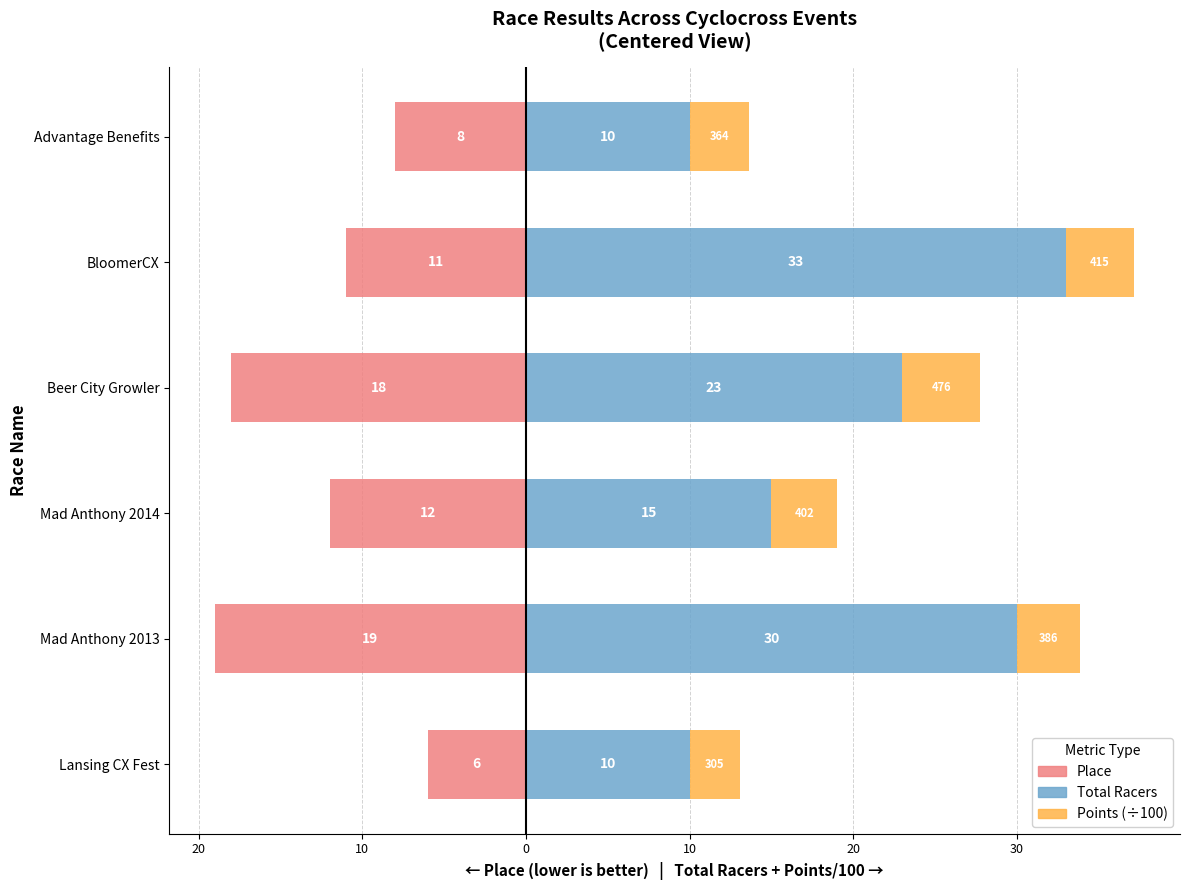

What is the value of the Total Racers bar at the 4th from the left?

23.0